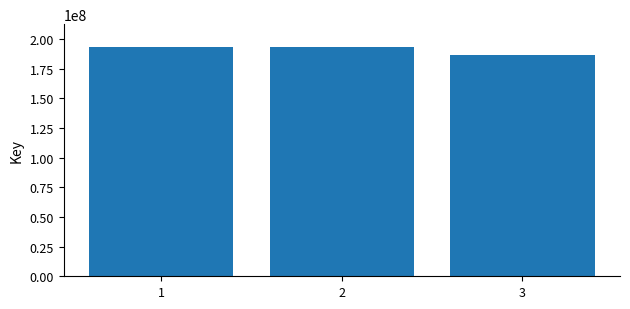

How many data points are less than 193321989?

1